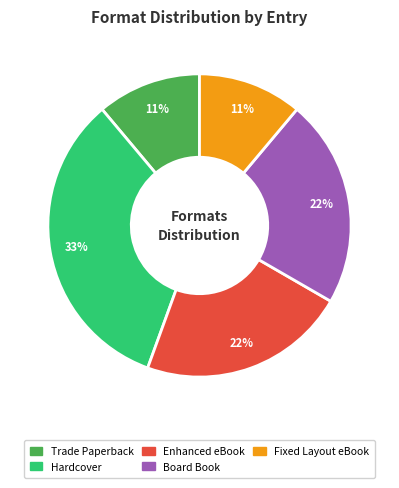

Is Enhanced eBook the majority of the pie?

No